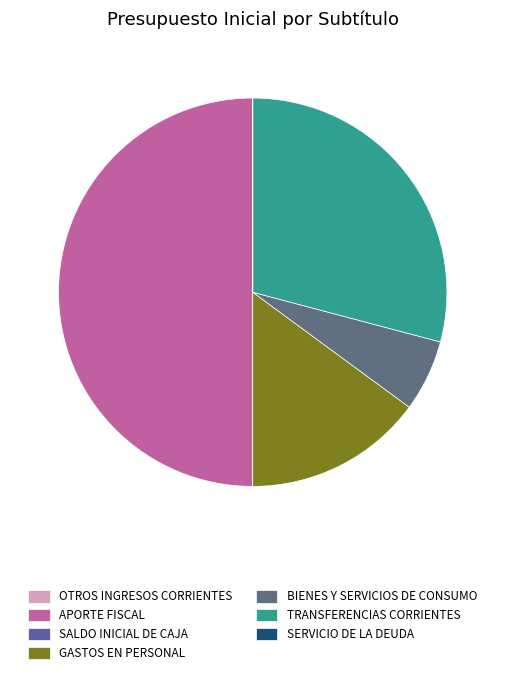

What is the smallest slice in the pie chart?

SALDO INICIAL DE CAJA